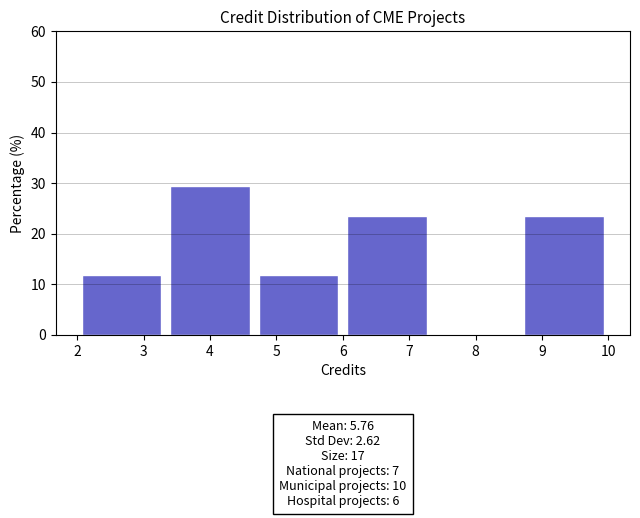

Over which range of the x-axis is the bar tallest?

3.3 to 4.7